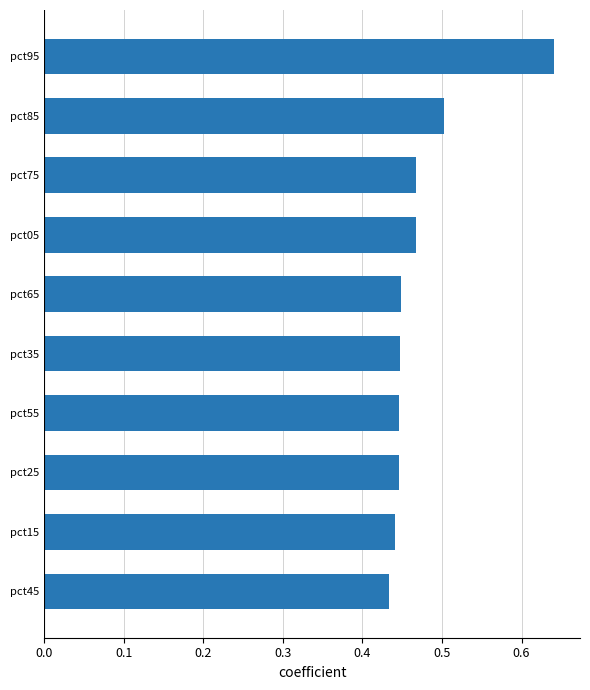

Is it true that the value at pct15 is 0.6?

False